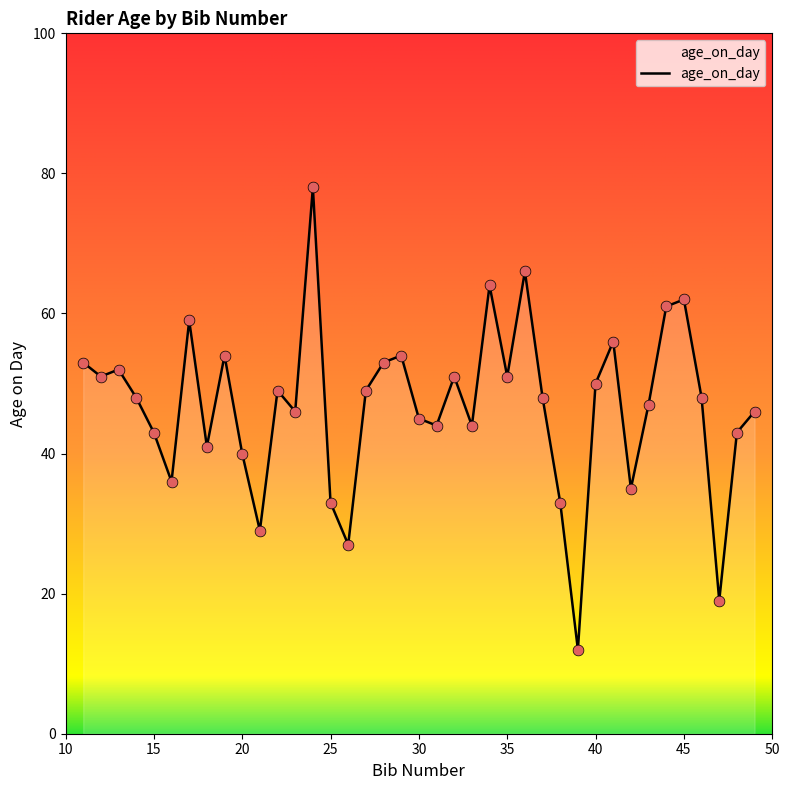

What is the difference between the maximum and minimum values?

66